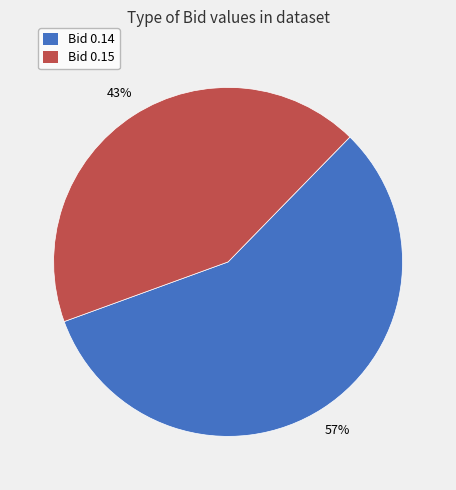

Is there any slice that represents more than half of the pie?

Yes